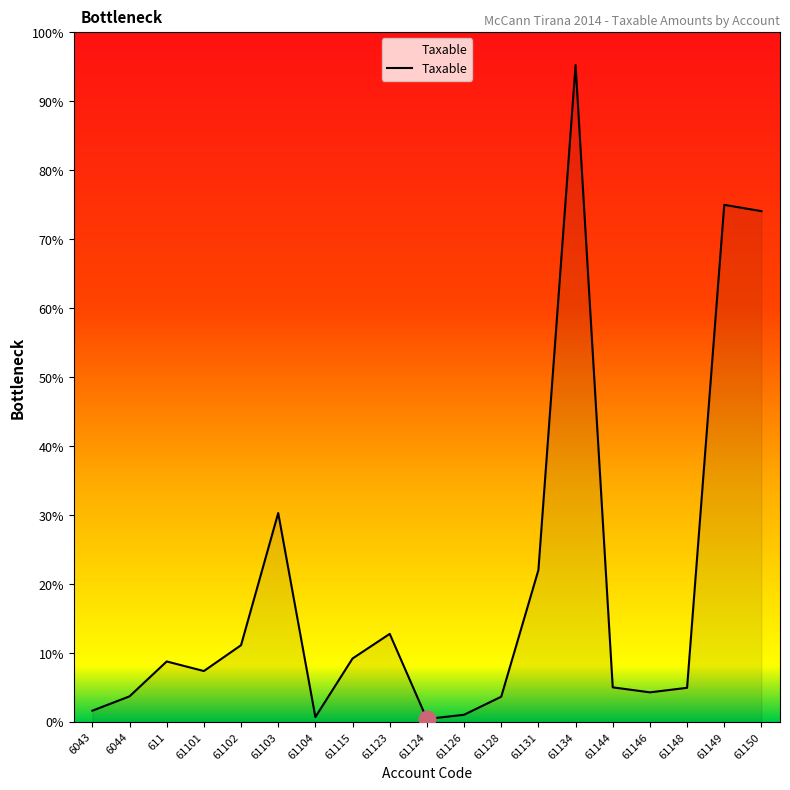

List the labels in order of value, largest first.

61134, 61149, 61150, 61103, 61131, 61123, 61102, 61115, 611, 61101, 61144, 61148, 61146, 6044, 61128, 6043, 61126, 61104, 61124